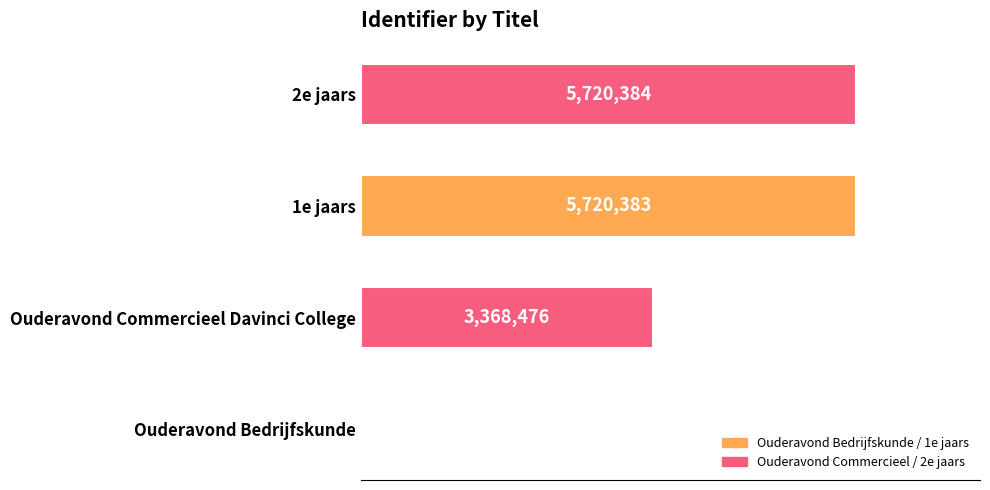

How many data points are less than 5720383?

2